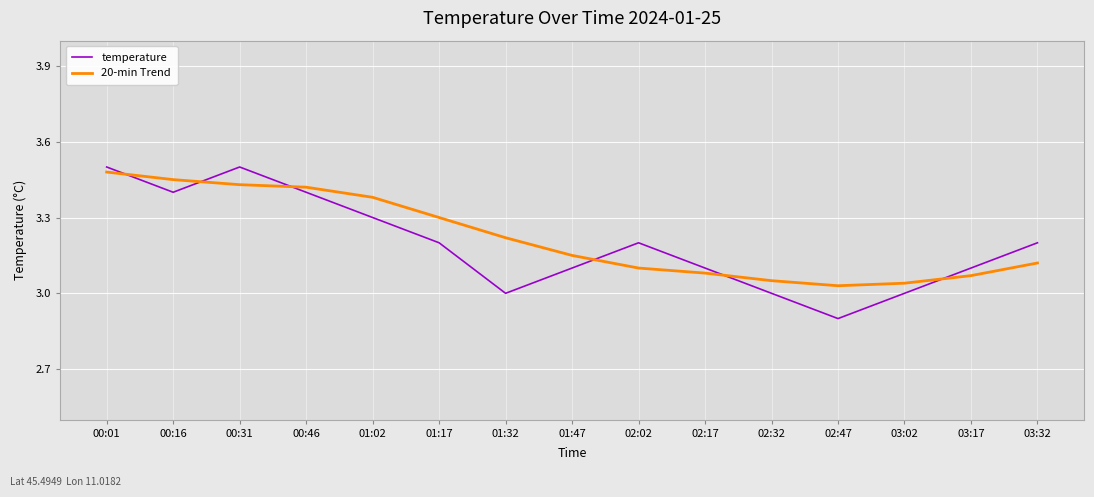

After their last crossing, which series has the higher values: temperature or 20-min Trend?

temperature